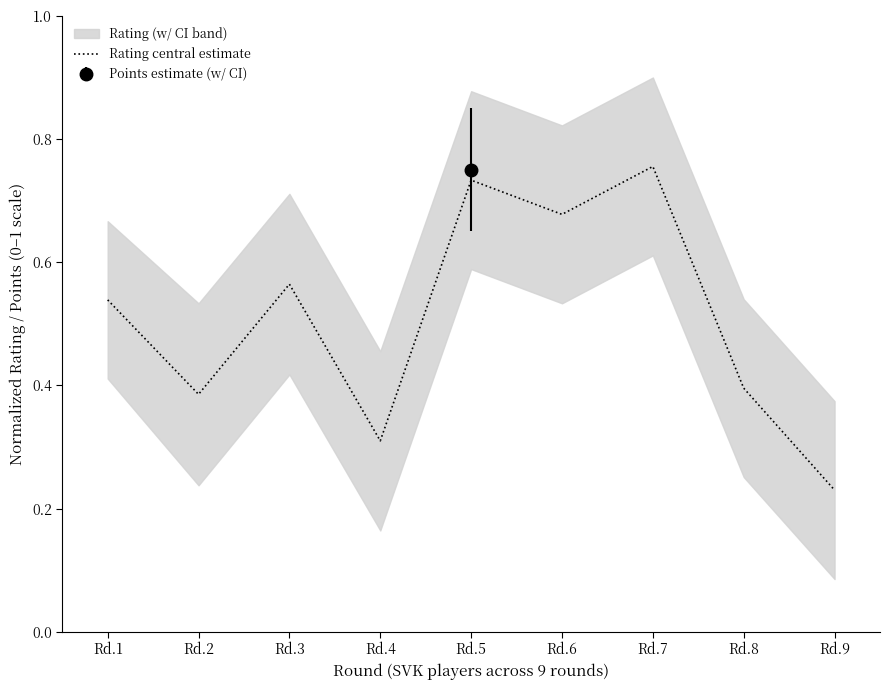

At which label is Rating central estimate closest to 0?

Rd.9